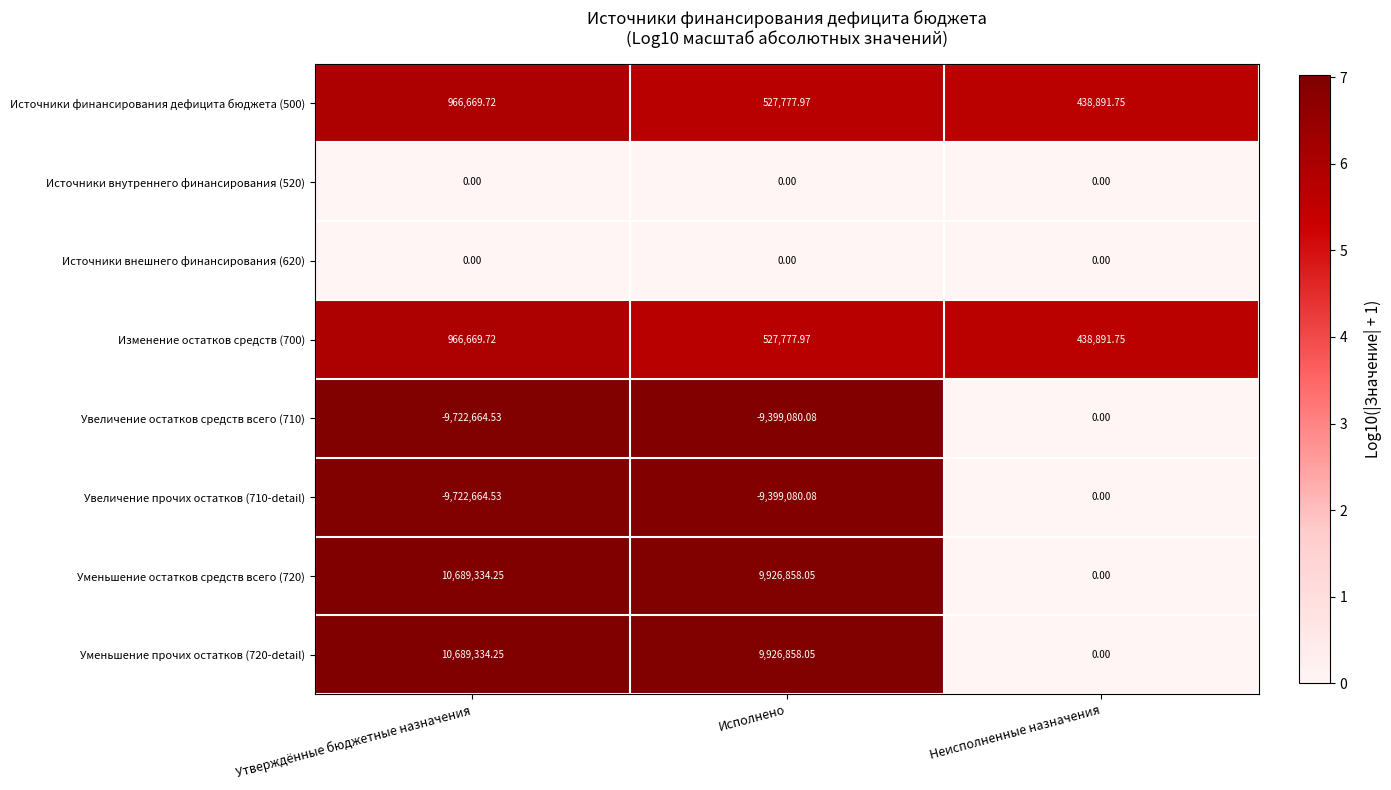

Which label corresponds to the largest value in the chart?

Утверждённые бюджетные назначения